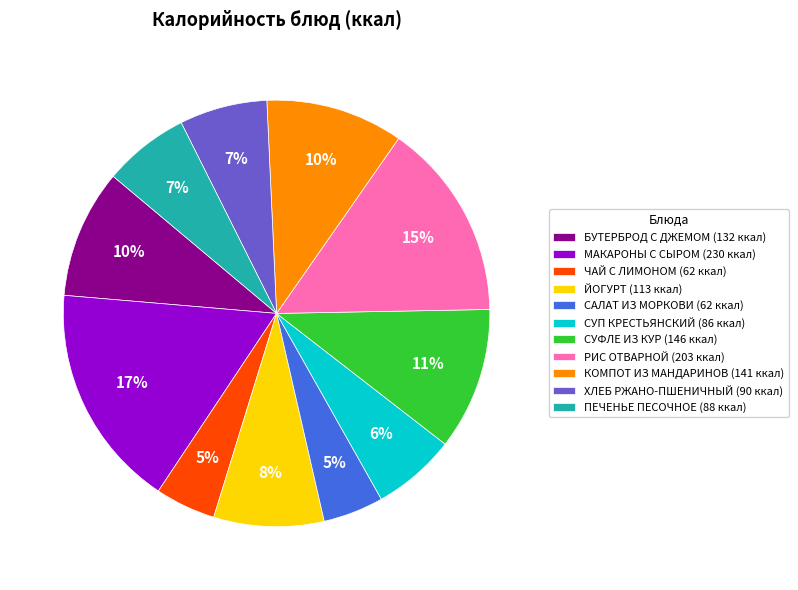

To the nearest percent, what is the difference between the РИС ОТВАРНОЙ and КОМПОТ ИЗ МАНДАРИНОВ slice percentages?

5%